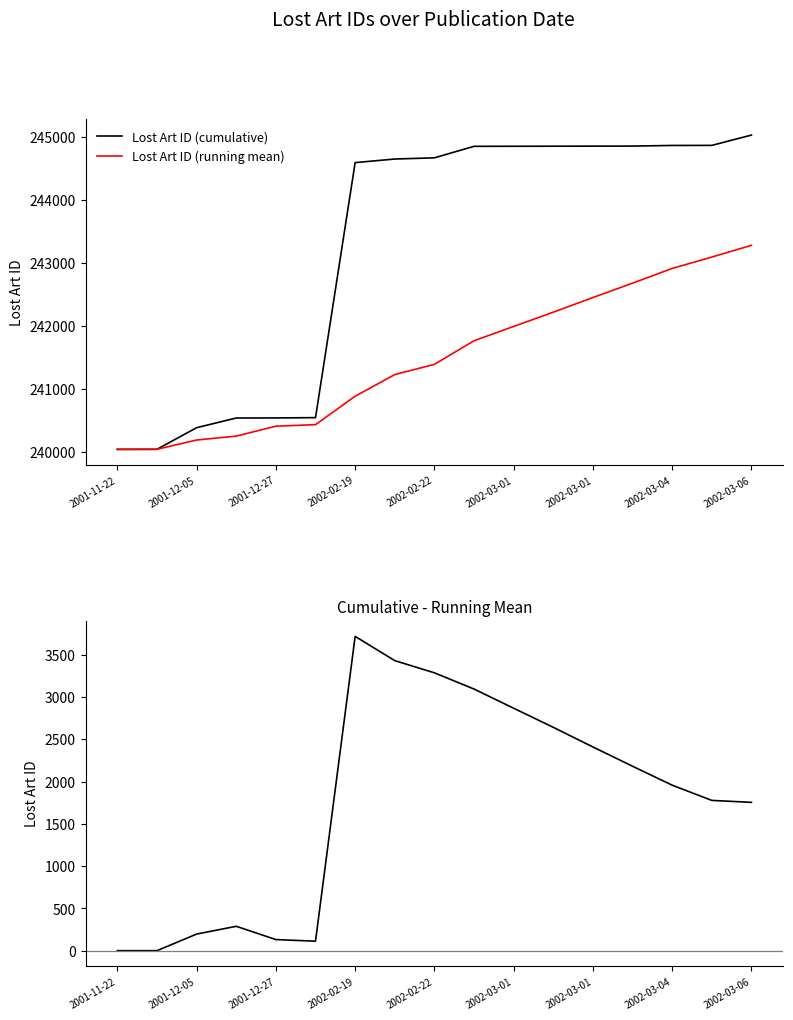

At which label does Lost Art ID (running mean) reach its minimum?

2001-11-22